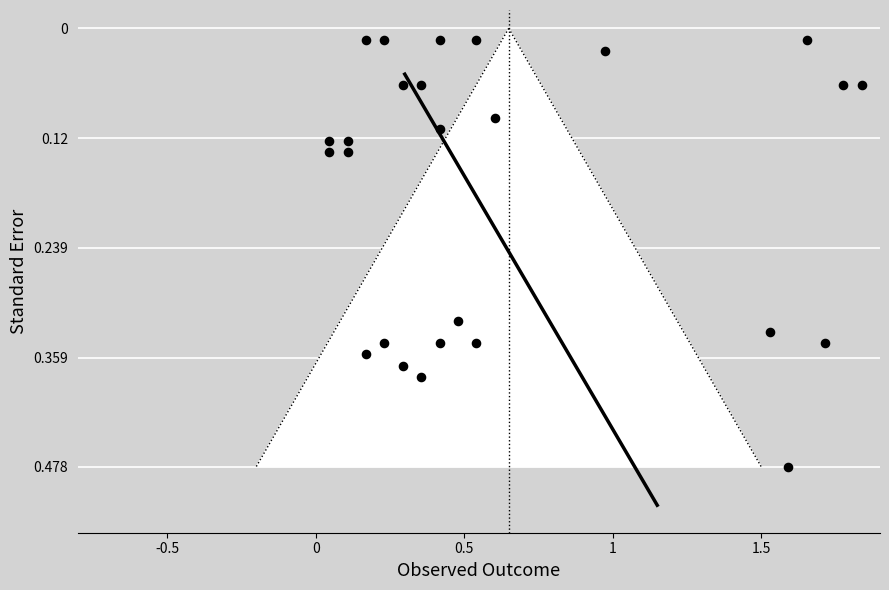

What is the range of X values (max minus min)?

1.8